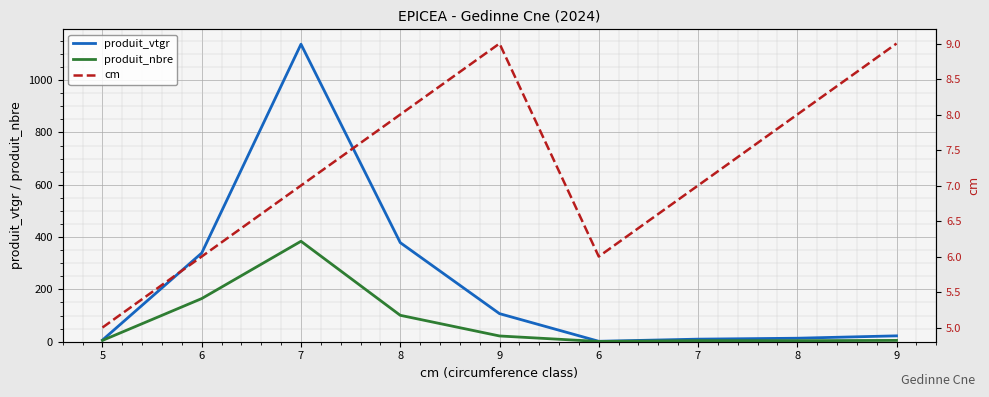

At 9, list the series in order from smallest to largest.

cm, produit_nbre, produit_vtgr